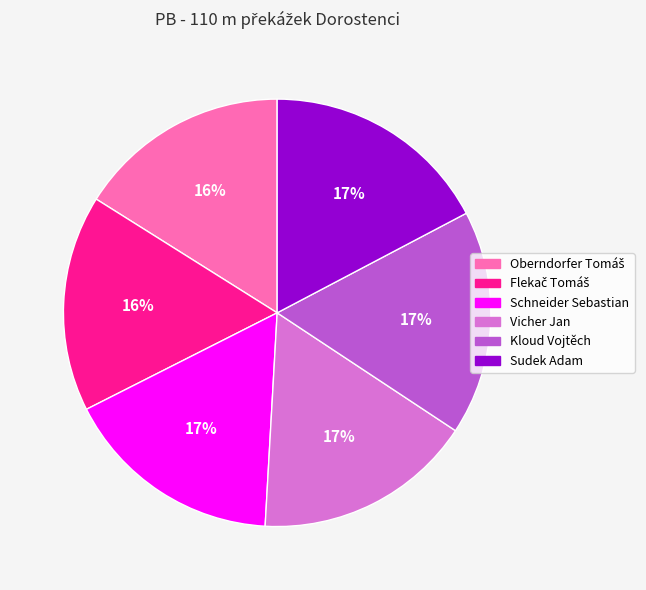

Count the number of slices in the pie.

6